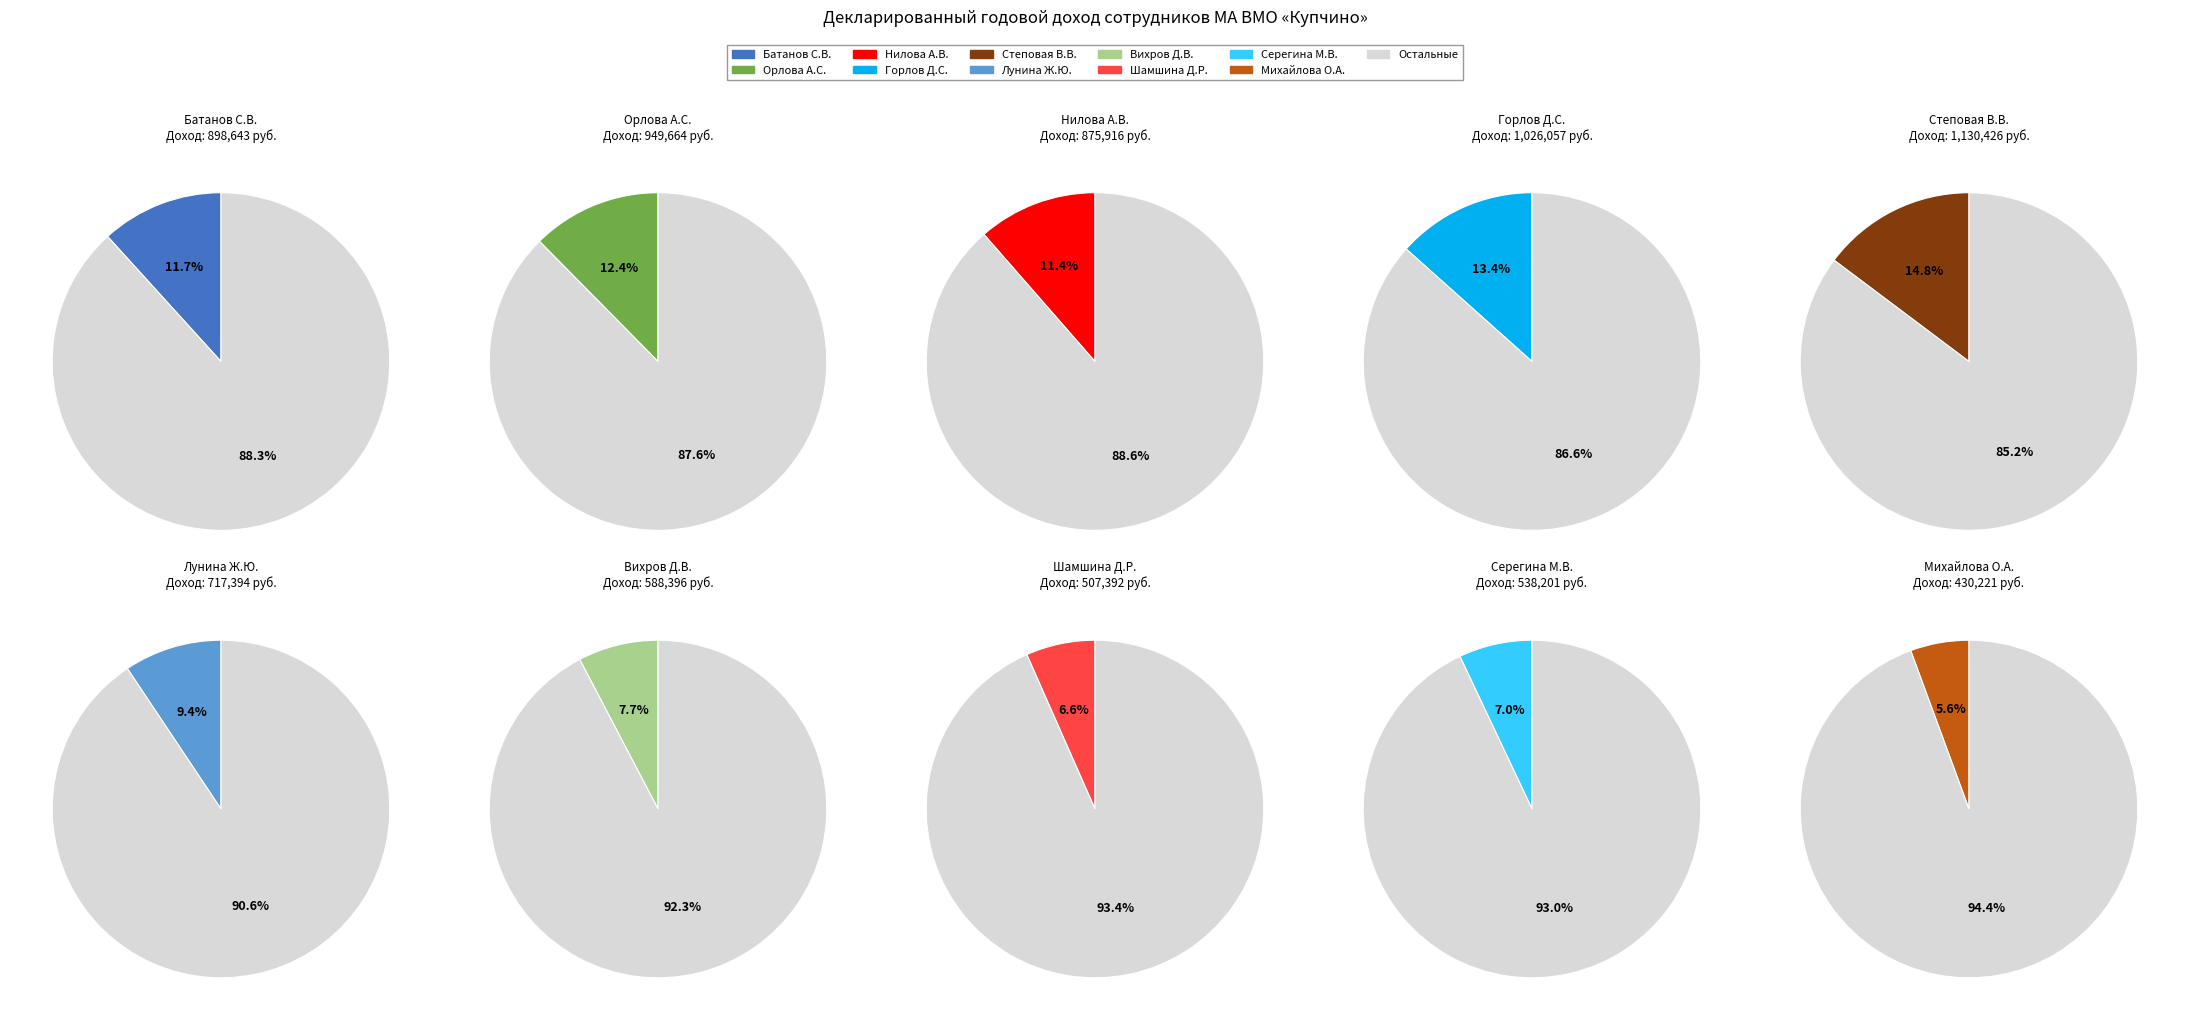

What is the total percentage of Лунина Ж.Ю. and Батанов С.В.?

21.1%